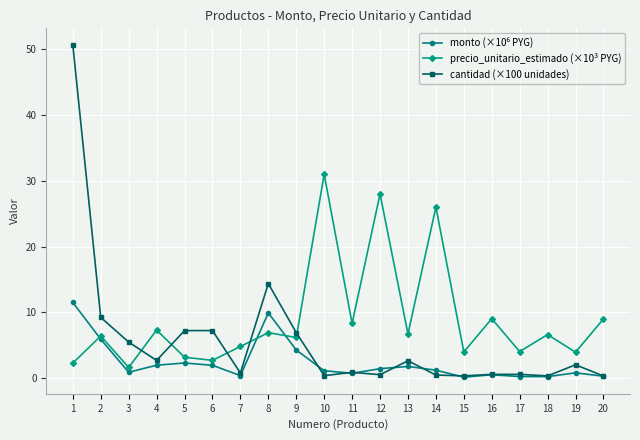

What is the greatest value displayed?

50.7